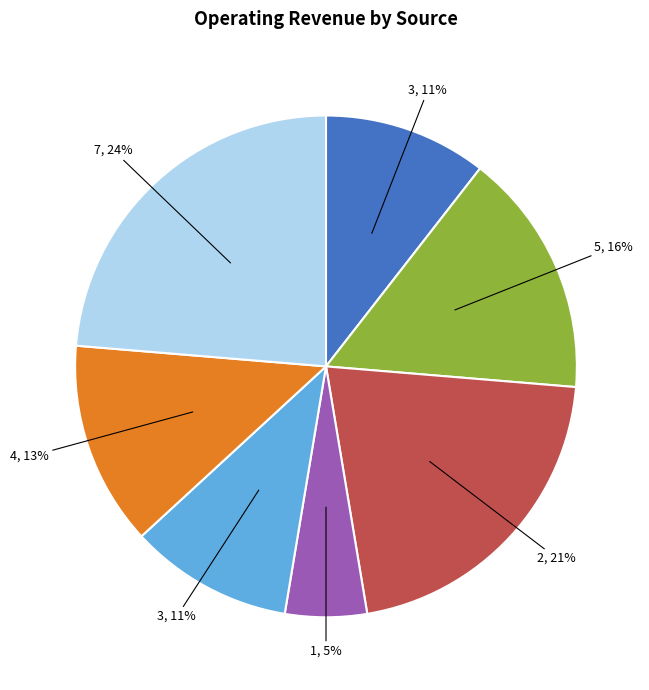

To the nearest percent, what is the average slice percentage?

14%